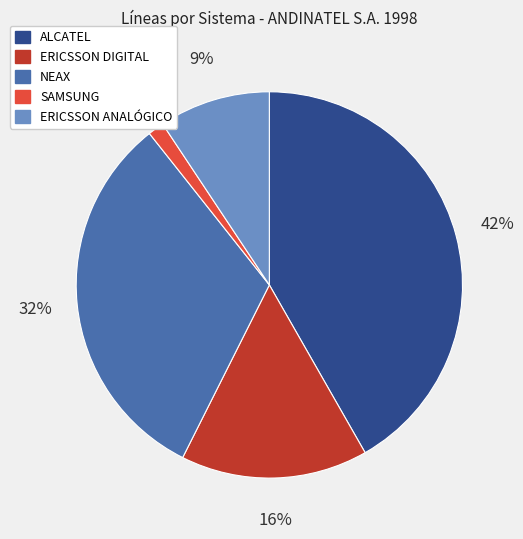

What percentage is the ERICSSON ANALÓGICO slice, to the nearest percent?

9%